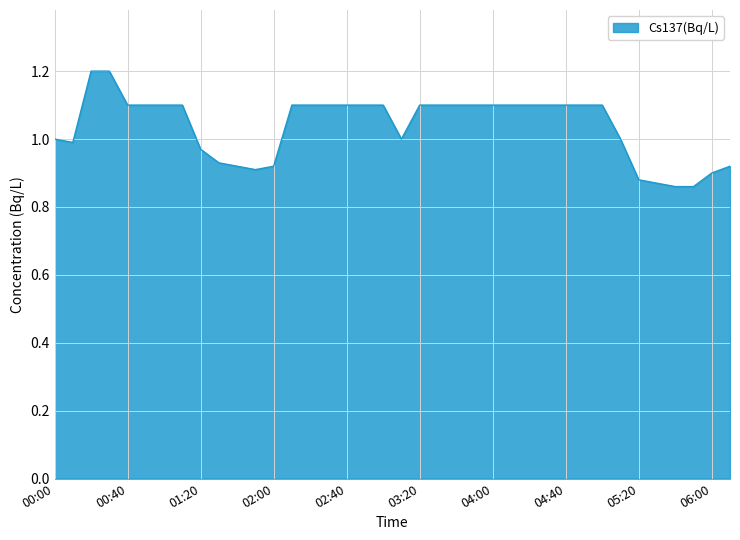

What is the difference between the maximum and minimum values?

0.3